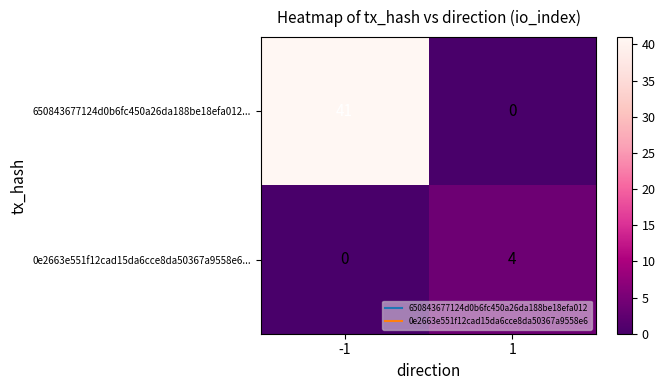

Reading left to right, list all the values displayed in this chart.

650843677124d0b6fc450a26da188be18efa012...: 41	0
0e2663e551f12cad15da6cce8da50367a9558e6...: 0	4